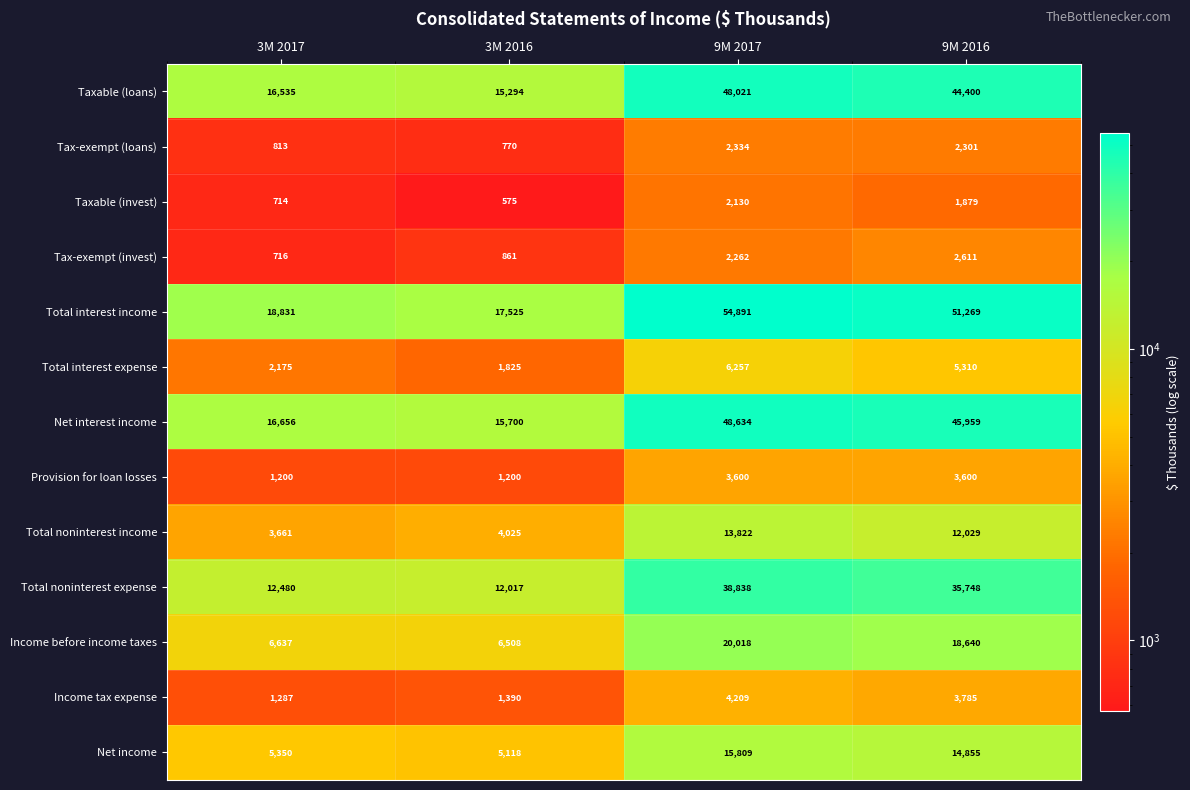

What is the difference between the Taxable (invest) values at 3M 2017 and 3M 2016?

139